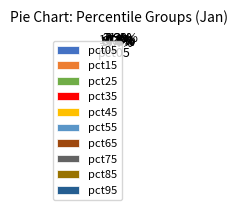

How many segments does this pie chart have?

10